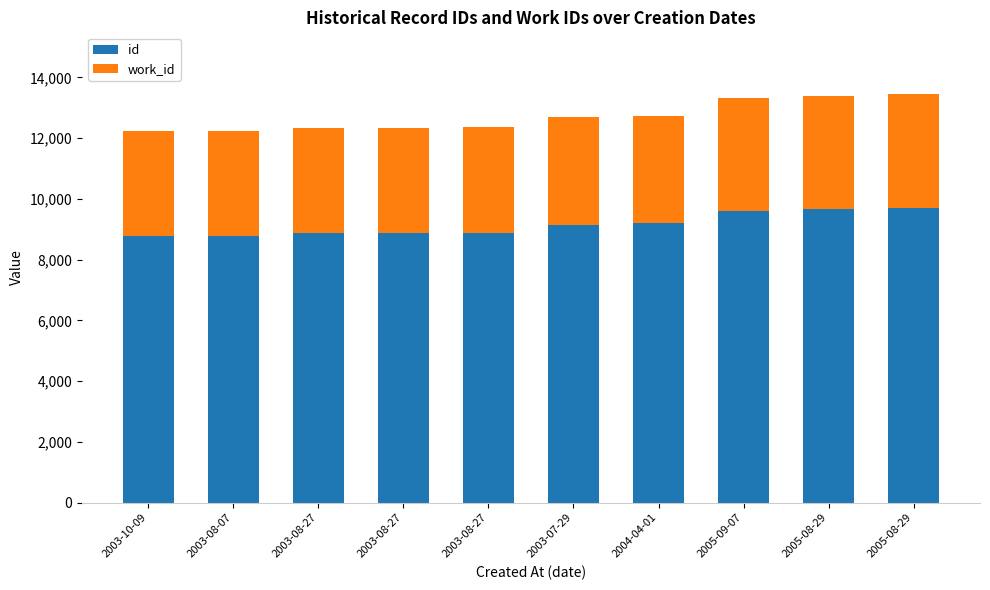

How many series are shown in this chart?

2